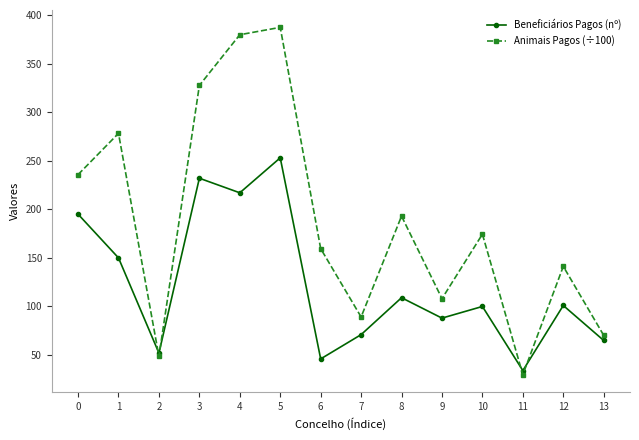

How many interior local peaks does the Animais Pagos (÷100) series have?

5